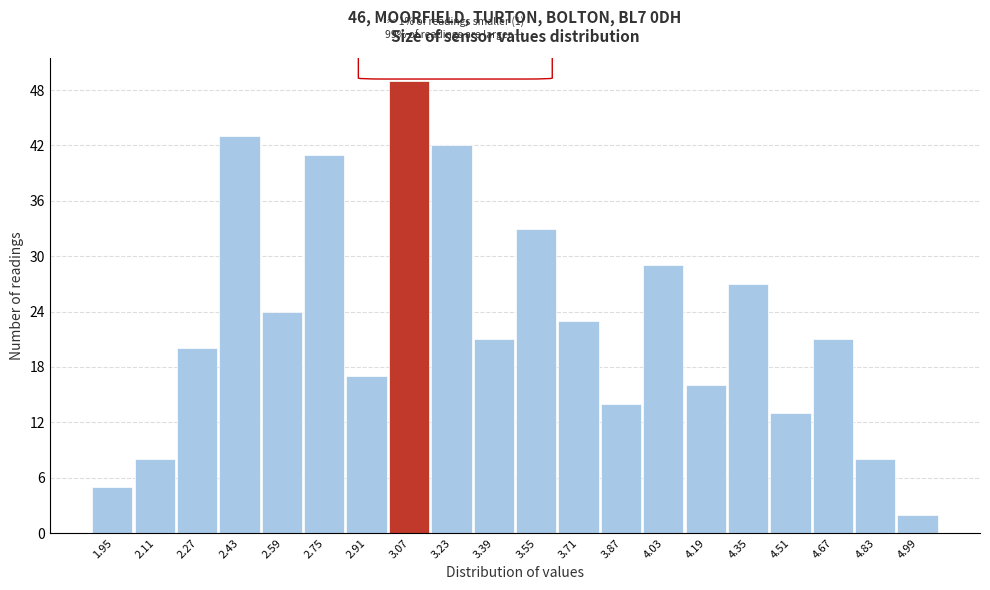

Reading right to left, what are all the values shown in this chart?

2	8	21	13	27	16	29	14	23	33	21	42	49	17	41	24	43	20	8	5